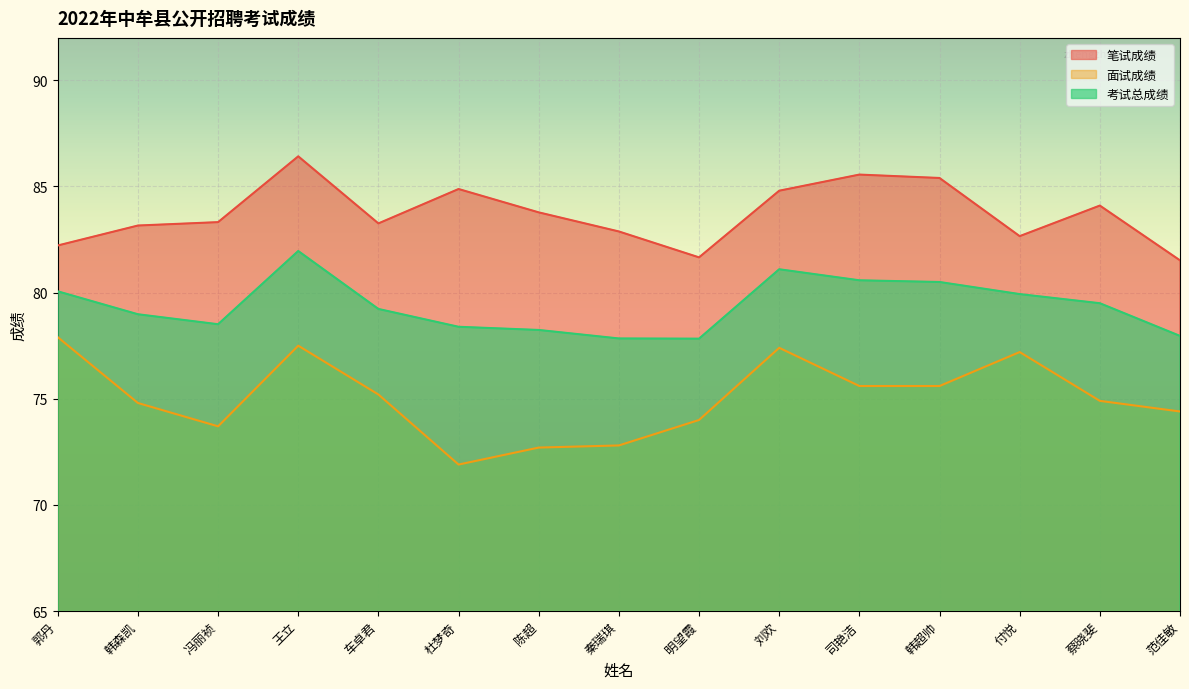

How many values in the 笔试成绩 series exceed 83?

10